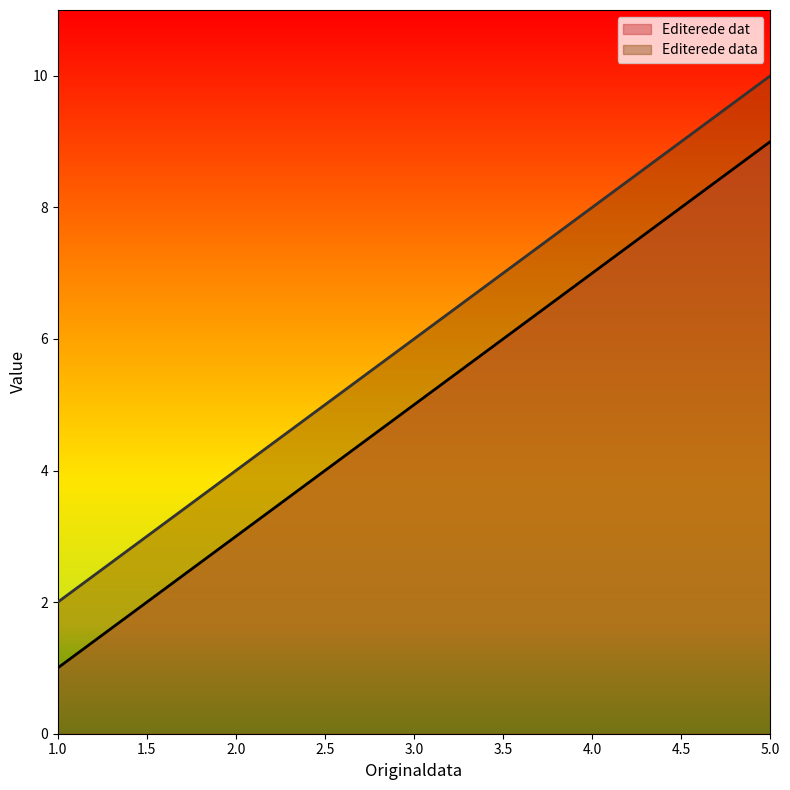

True or false: Editerede dat and Editerede data intersect in this chart.

False